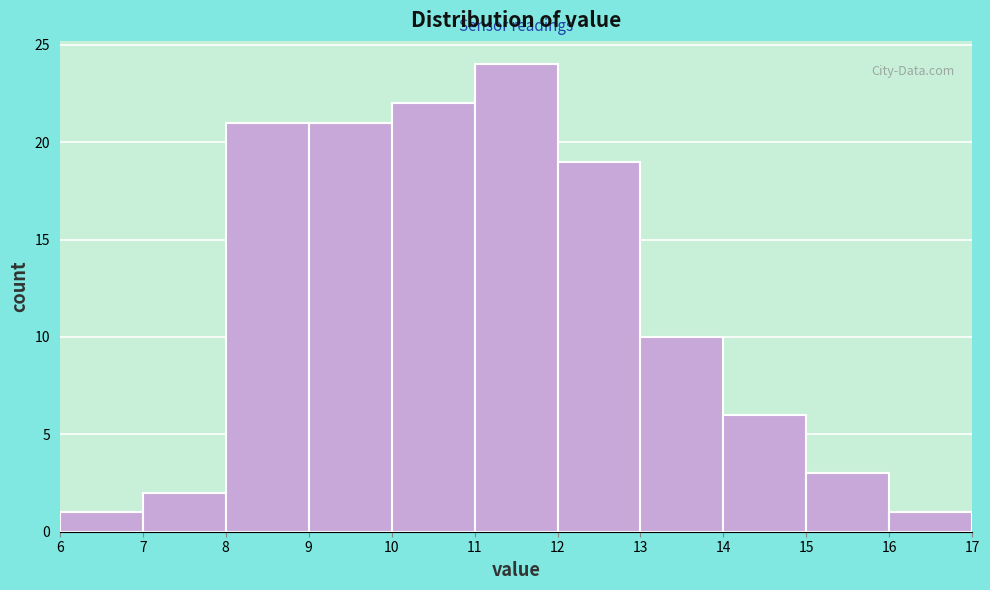

Reading left to right, list every bar in this chart as the range it spans on the x-axis followed by its height. The values are not printed on the chart, so give them approximately, as read against the axis.

6 to 7: 1
7 to 8: 2
8 to 9: 21
9 to 10: 21
10 to 11: 22
11 to 12: 24
12 to 13: 19
13 to 14: 10
14 to 15: 6
15 to 16: 3
16 to 17: 1